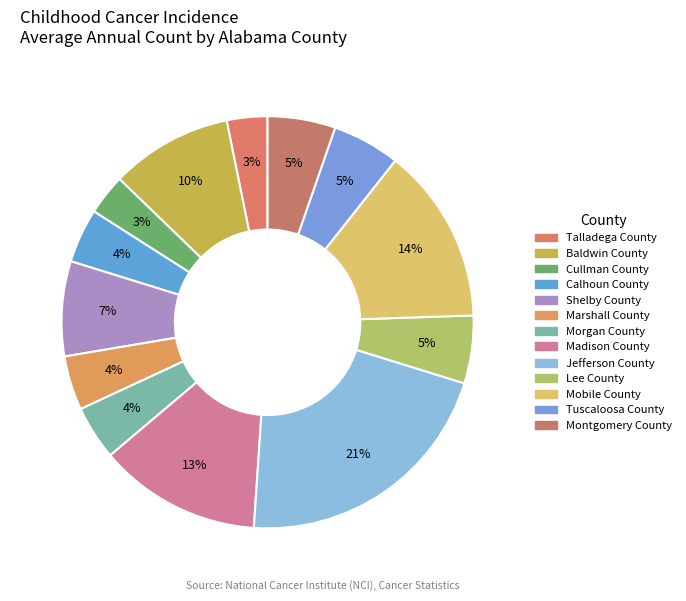

How many slices are in this pie chart?

13